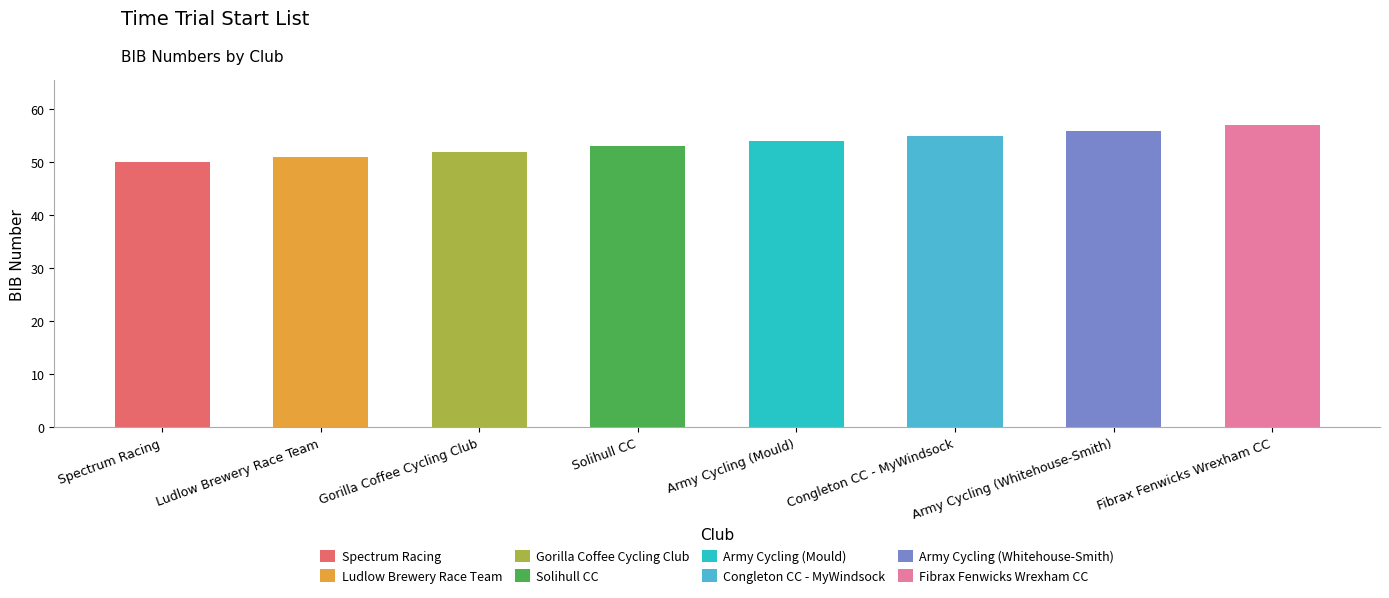

What is the minimum value shown in the chart?

50